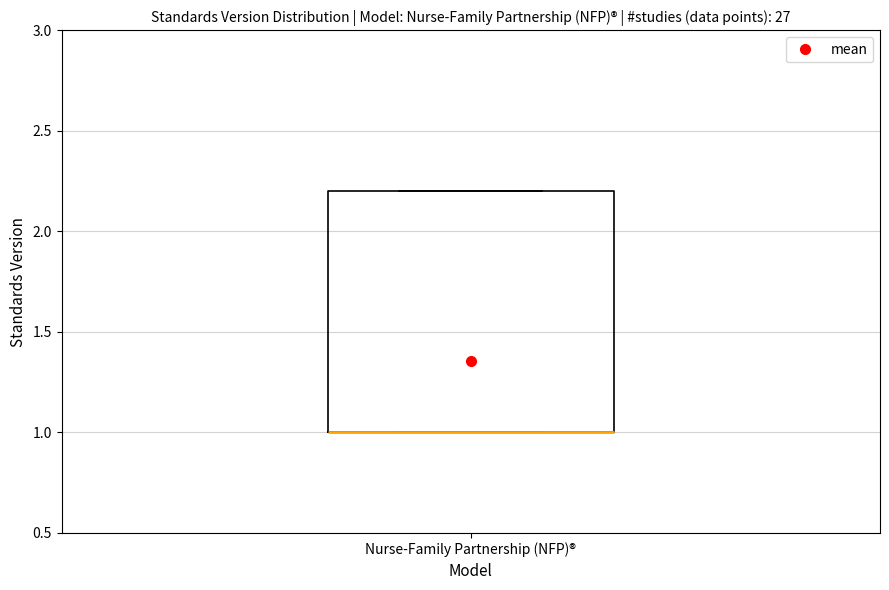

Where is the upper edge of the box for Nurse-Family Partnership (NFP)® on the y-axis? The values are not printed on the chart, so give them approximately, as read against the axis.

2.2